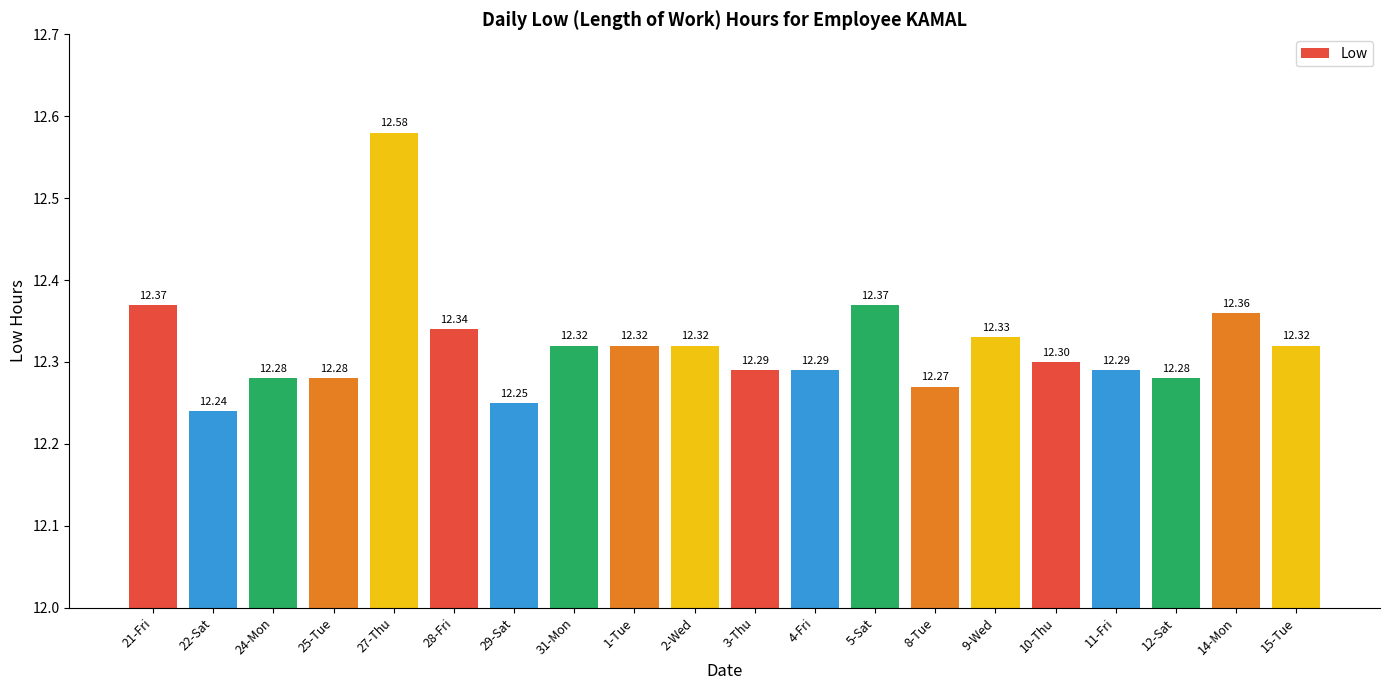

What is the average value?

12.3